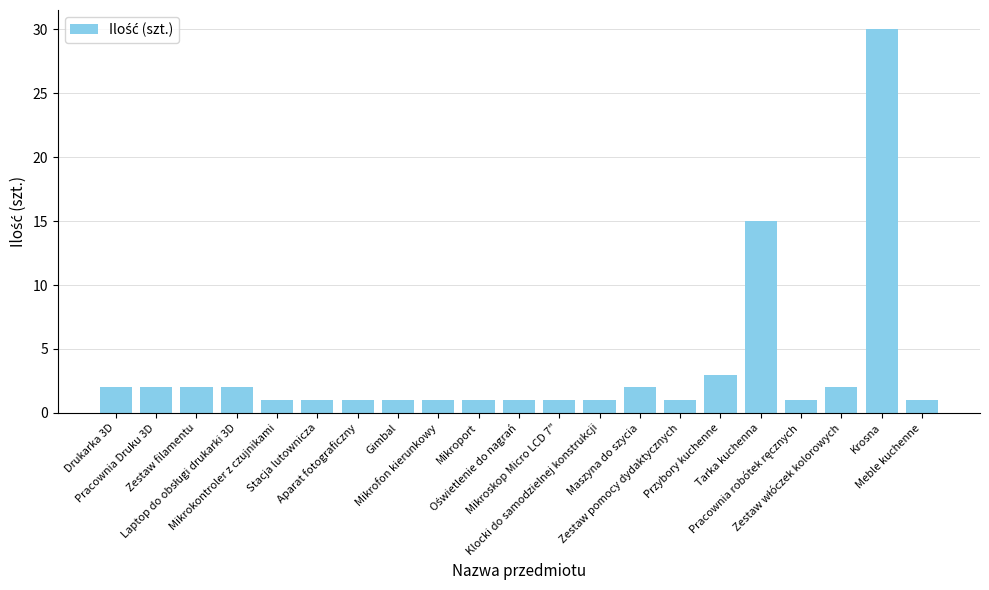

What is the label of the 20th bar from the right?

Pracownia Druku 3D